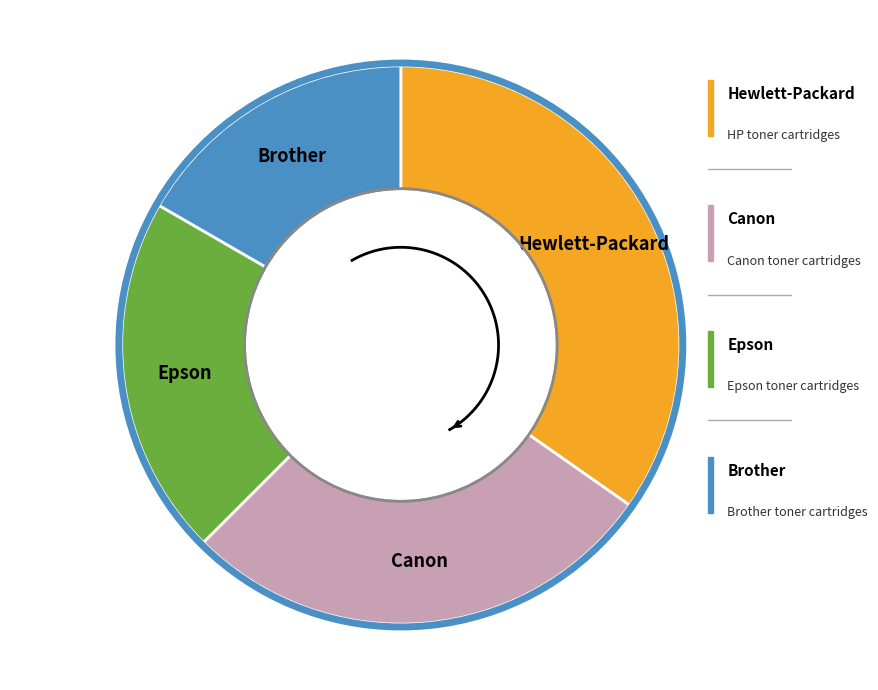

Is Hewlett-Packard the majority of the pie?

No